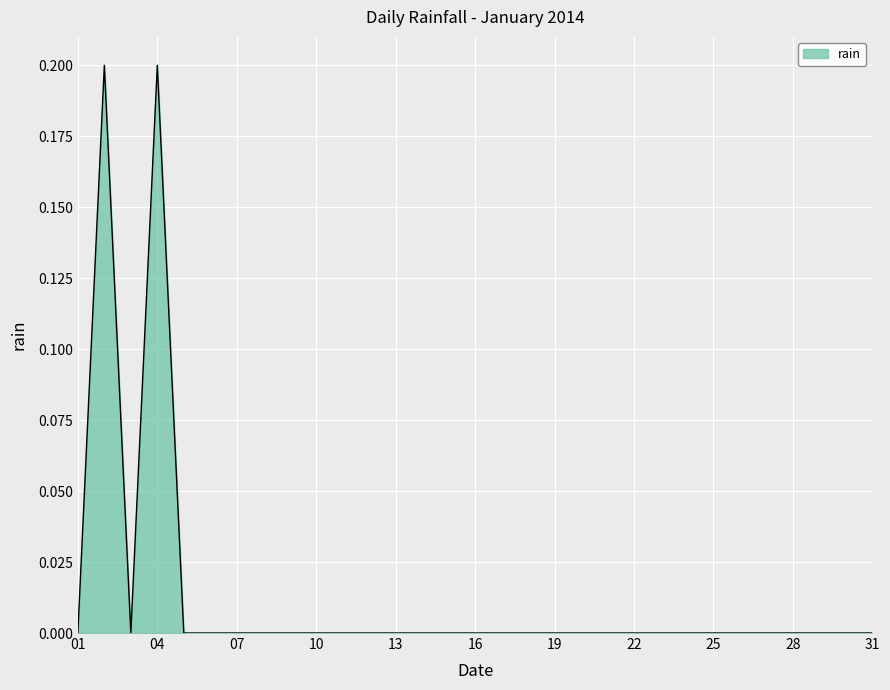

Reading left to right, transcribe all the data shown in this chart.

0.0	0.2	0.0	0.2	0.0	0.0	0.0	0.0	0.0	0.0	0.0	0.0	0.0	0.0	0.0	0.0	0.0	0.0	0.0	0.0	0.0	0.0	0.0	0.0	0.0	0.0	0.0	0.0	0.0	0.0	0.0